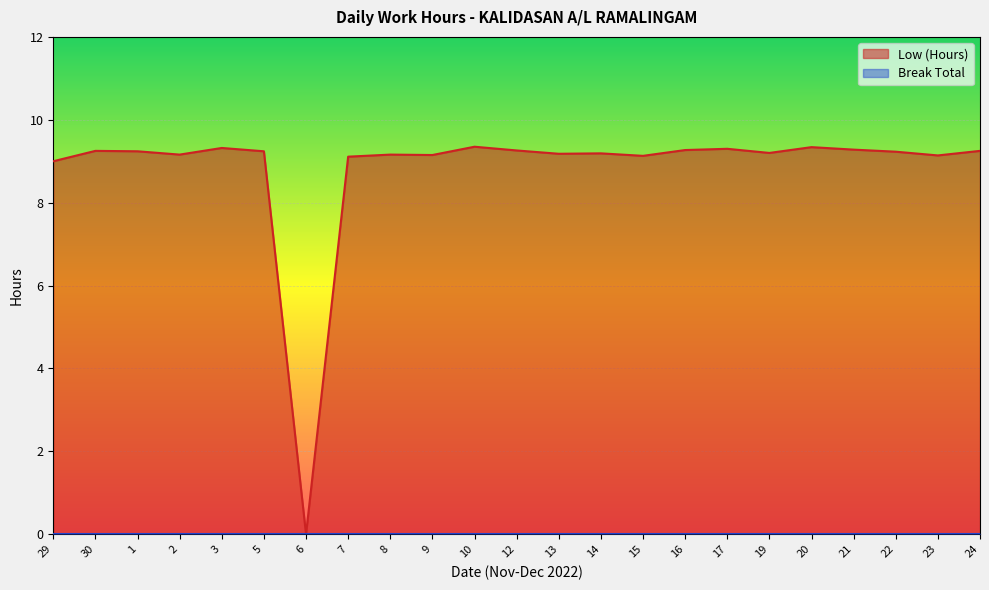

List the labels in order of value, smallest first.

6, 29, 7, 15, 23, 9, 2, 8, 13, 14, 19, 22, 1, 5, 30, 24, 12, 16, 21, 17, 3, 20, 10